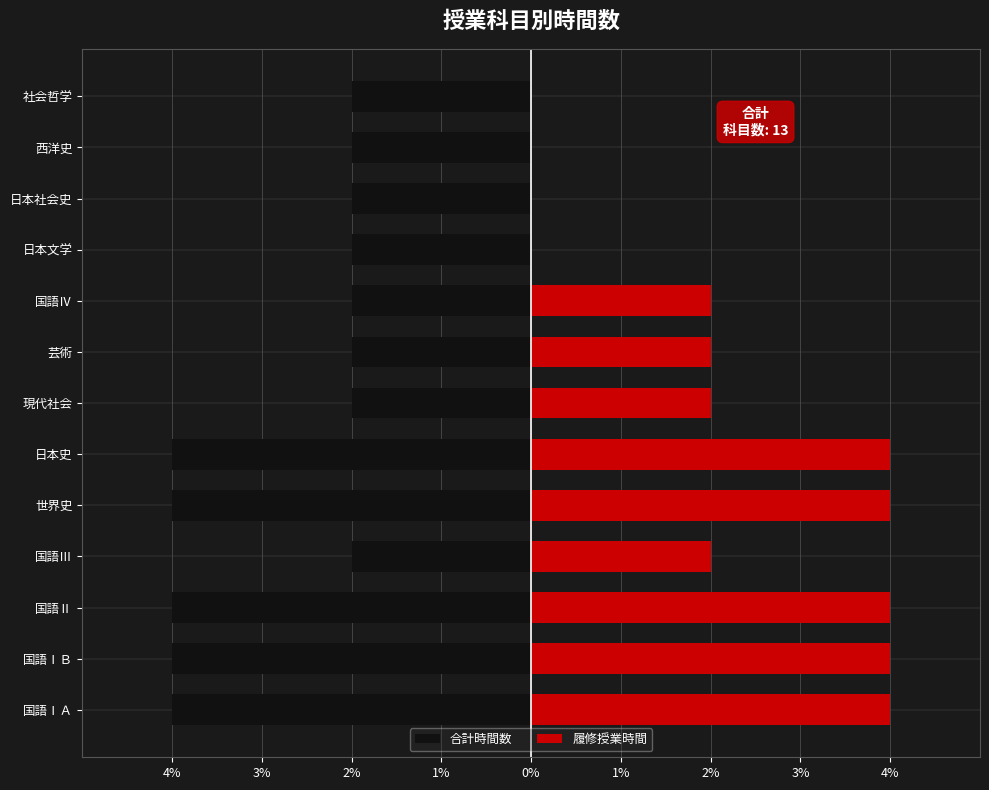

How many values in the 履修授業時間 series exceed 2?

5